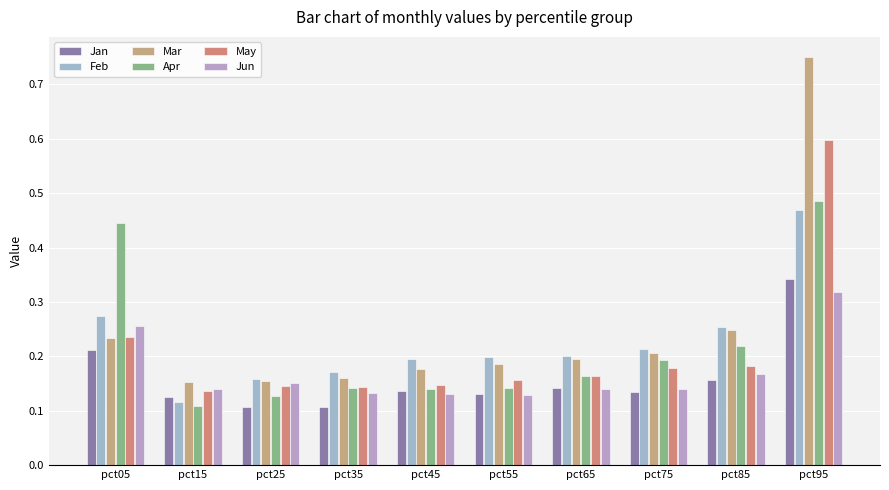

What are all the series names shown in the legend?

Jan, Feb, Mar, Apr, May, Jun